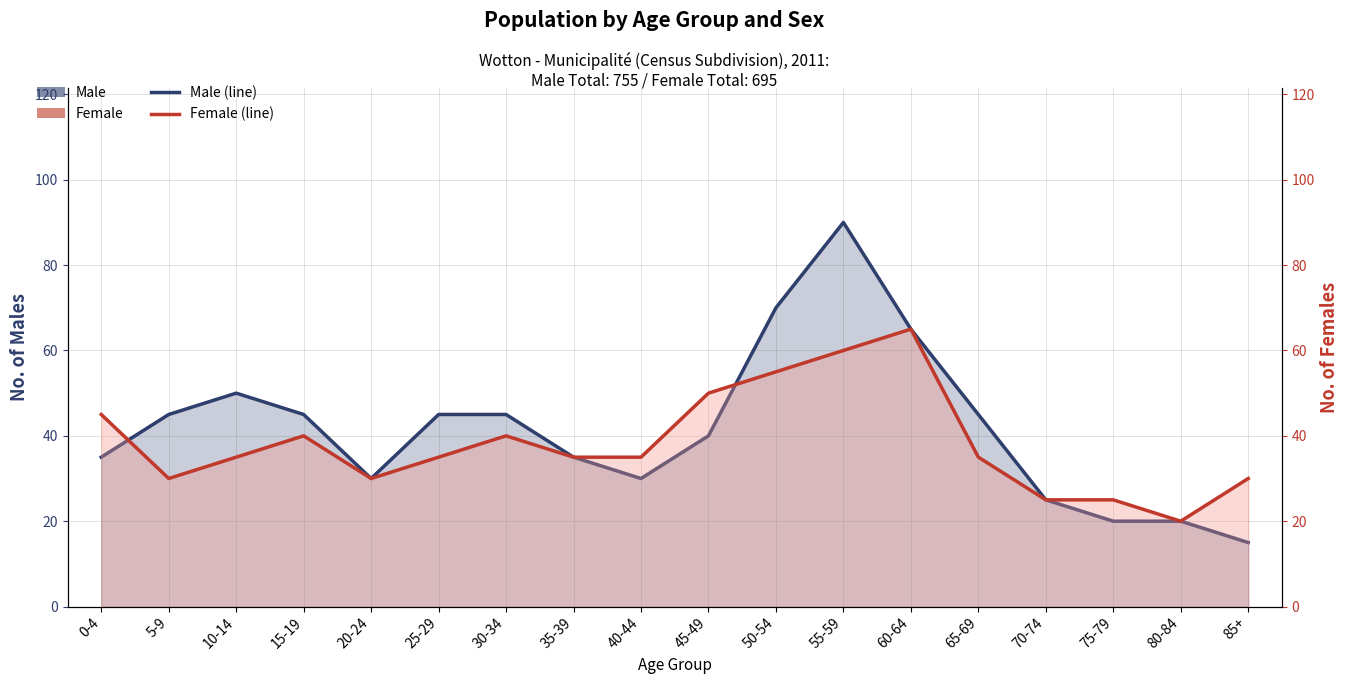

In Female, how many points are higher than both neighbors (excluding endpoints)?

3